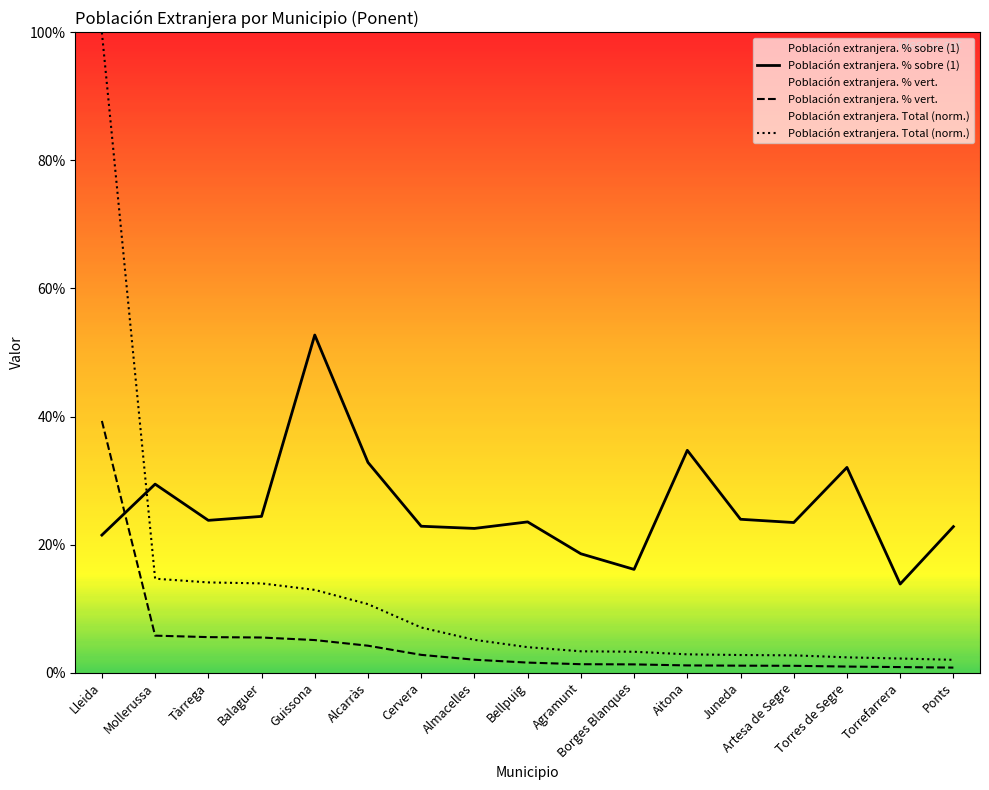

At which label is Población extranjera. Total (norm.) closest to 50?

Mollerussa